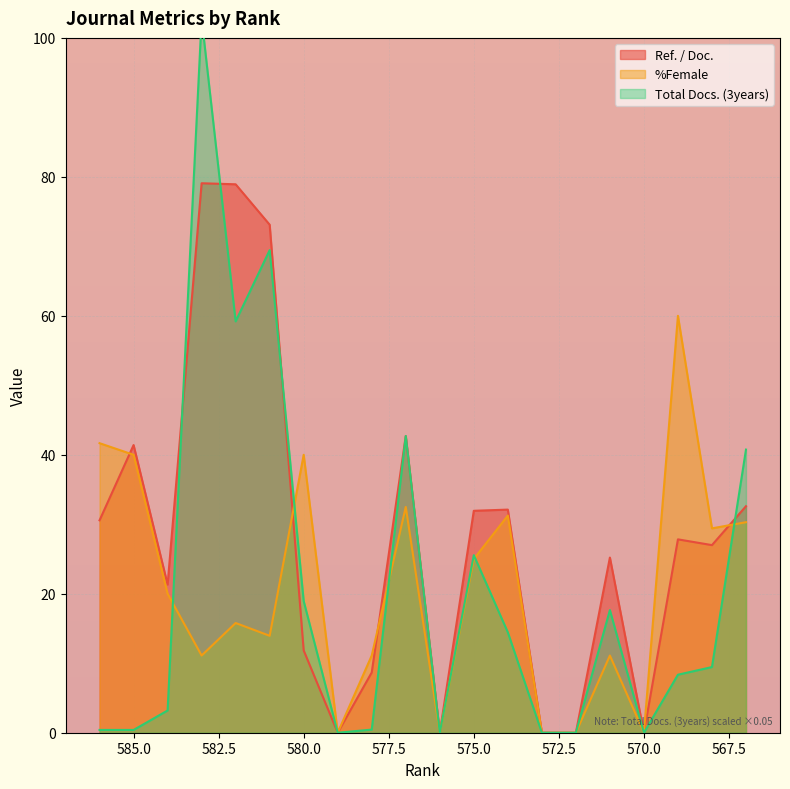

Which category has the lowest value in the Total Docs. (3years) series?

579